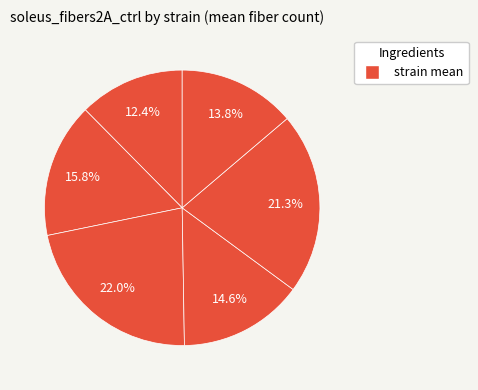

Which category has the biggest portion of the pie?

C57BL/6J